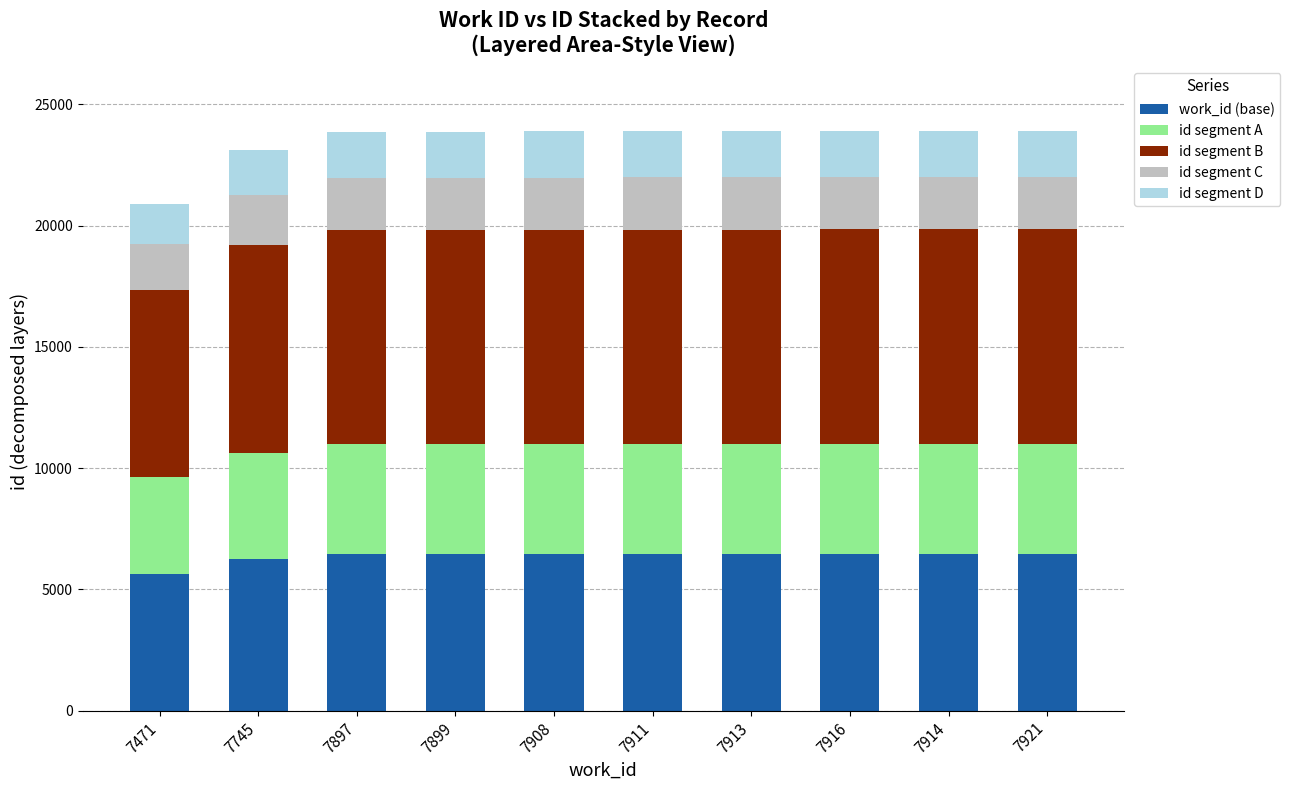

At which label does work_id (base) reach its minimum?

7471